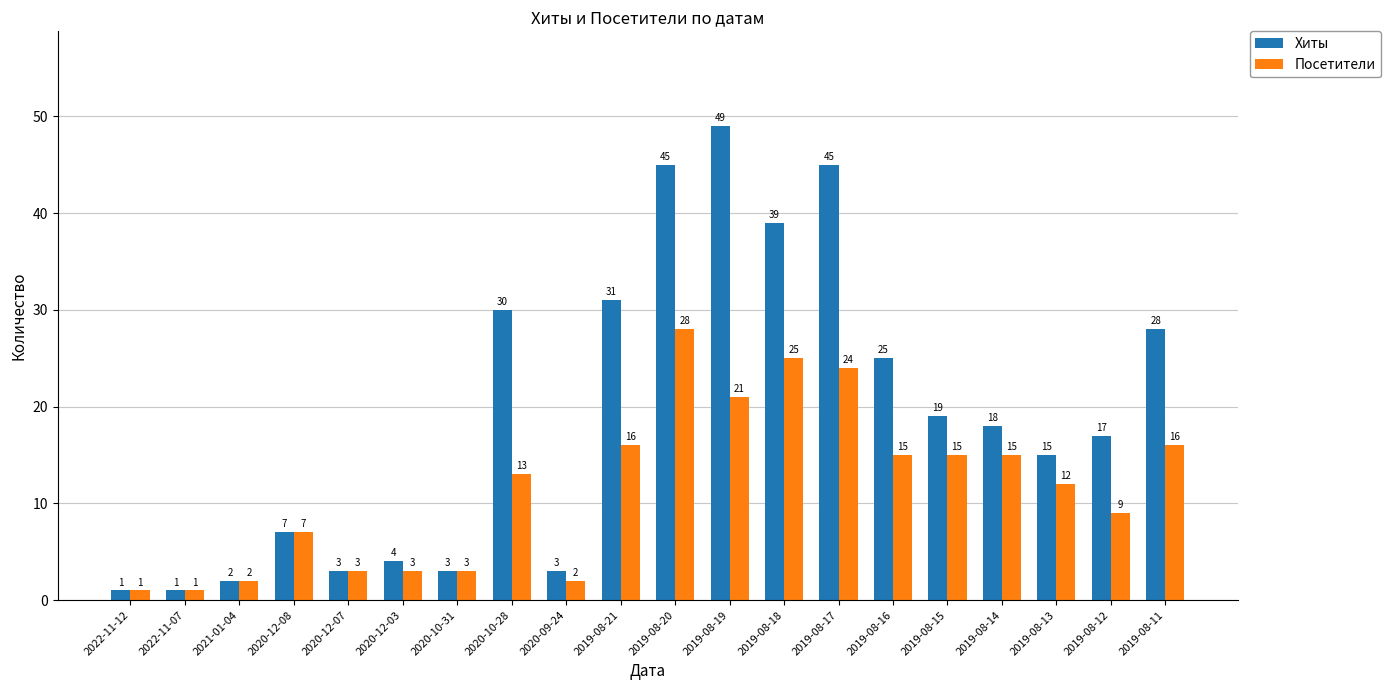

At which category is the sum across all series the highest?

2019-08-20